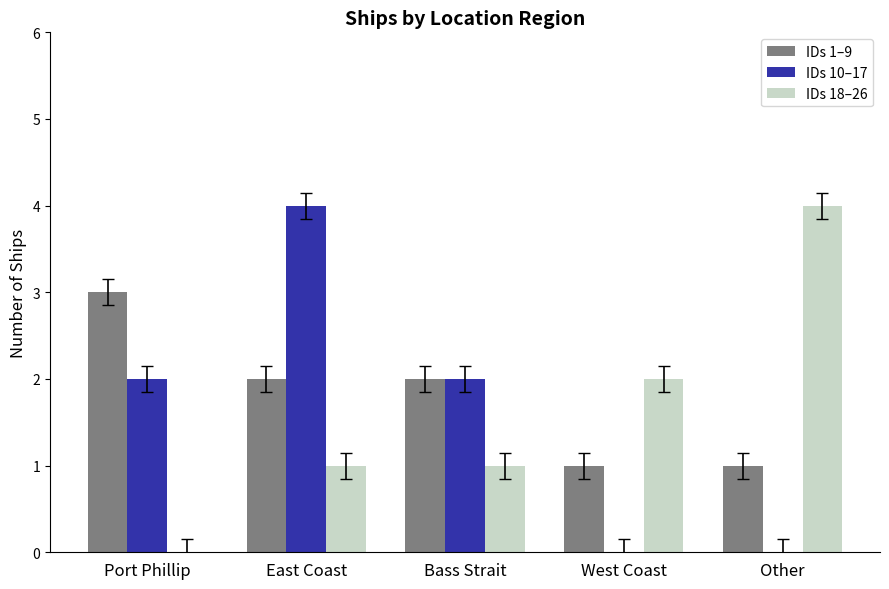

What is the maximum value shown in the chart?

4